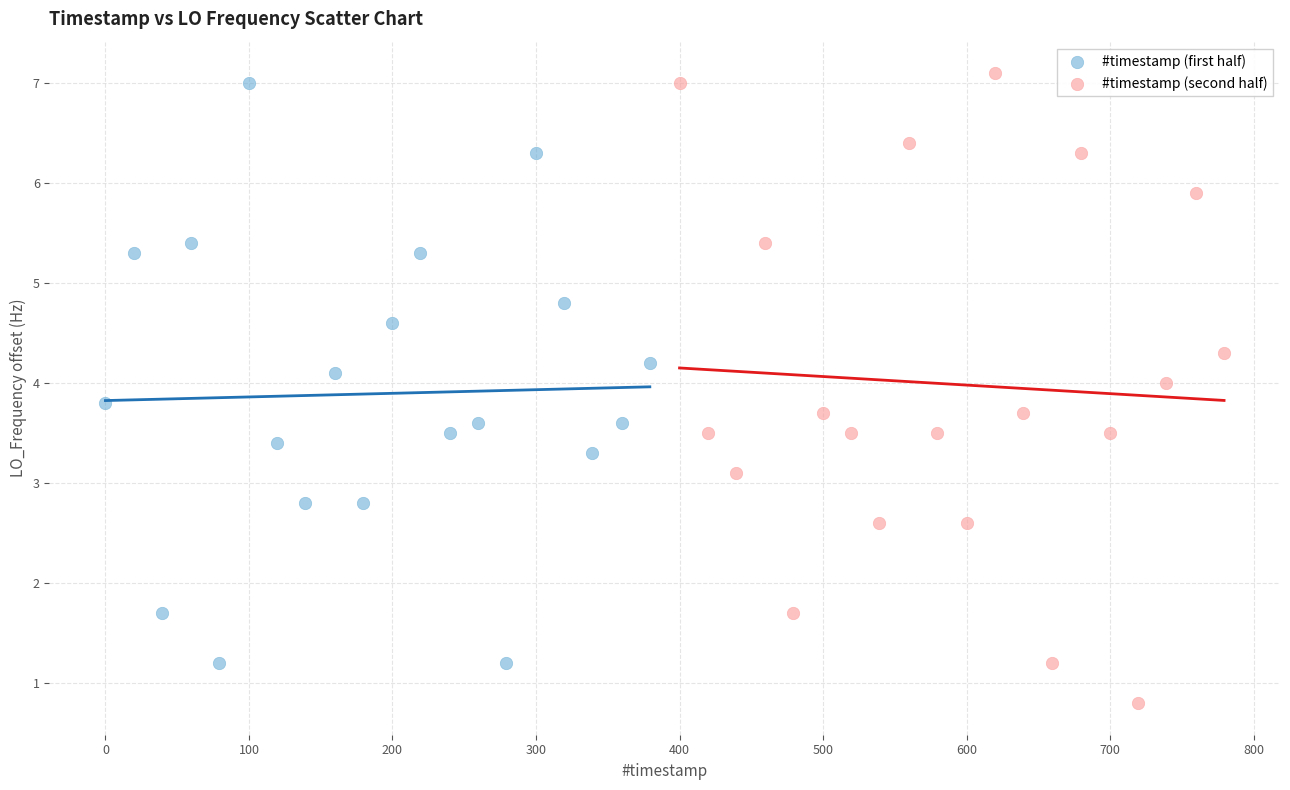

Which series has the largest Y range (max minus min)?

#timestamp (second half)